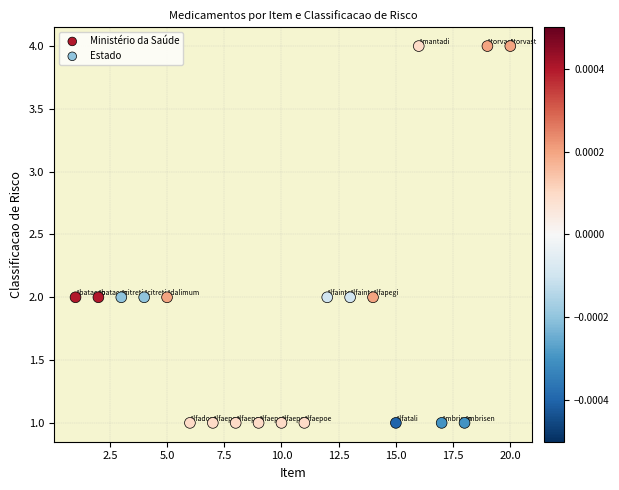

Which series has the widest spread of Y values?

Estado